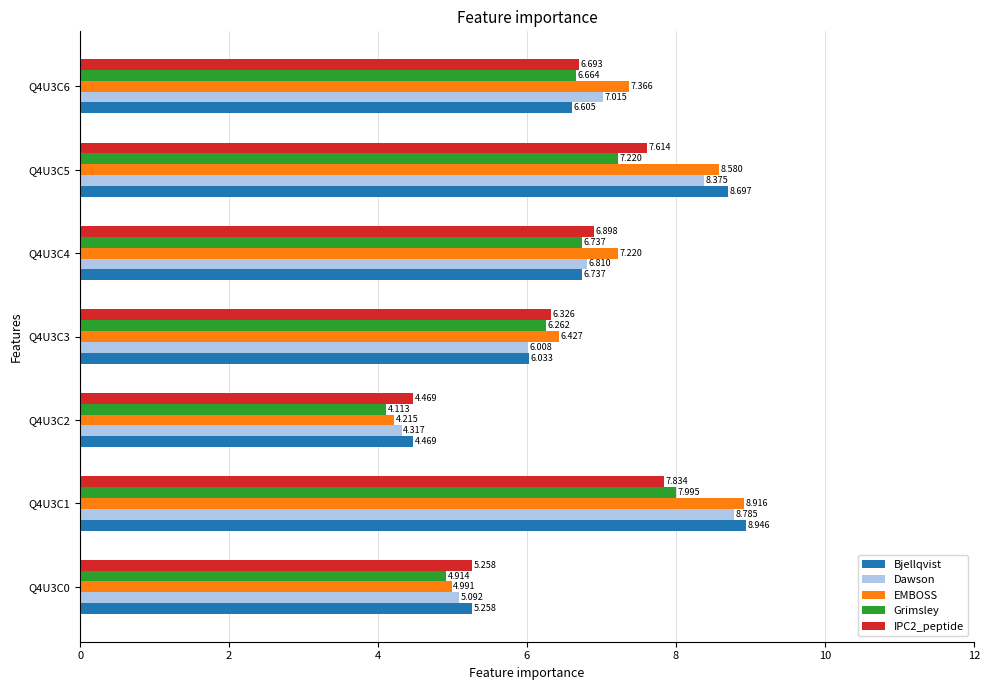

Which series has the largest total across all categories?

EMBOSS